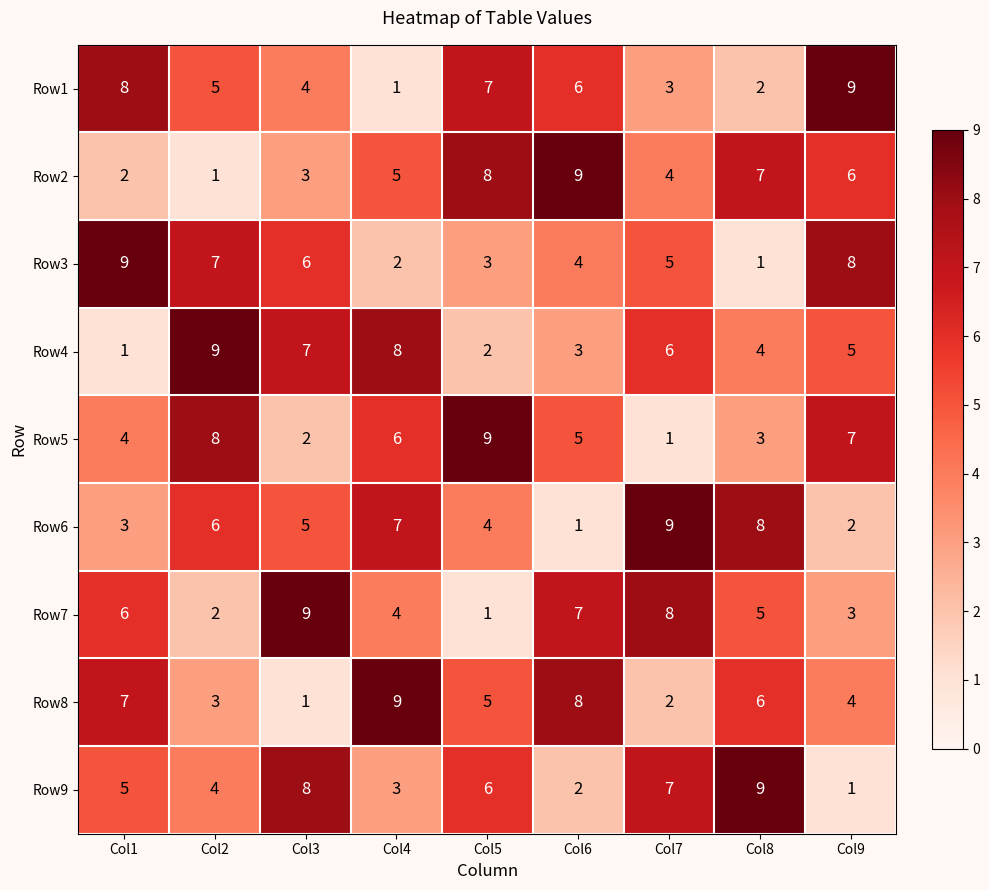

What is the highest value of the Row2 series?

9